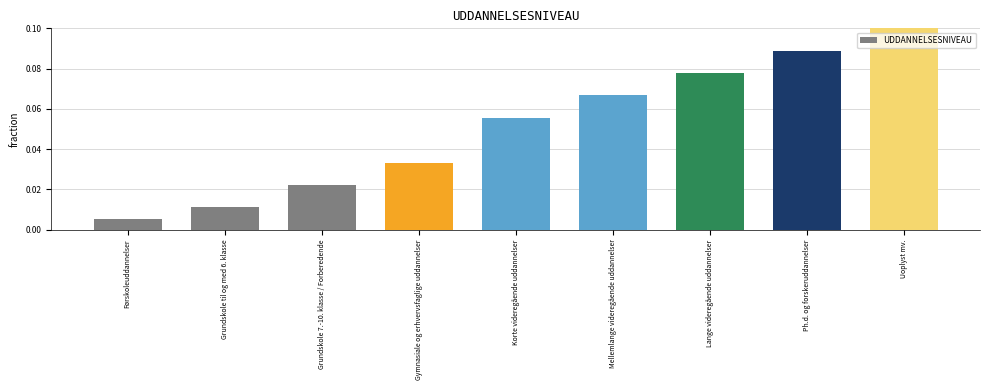

At which label is the value closest to 0?

Førskoleuddannelser